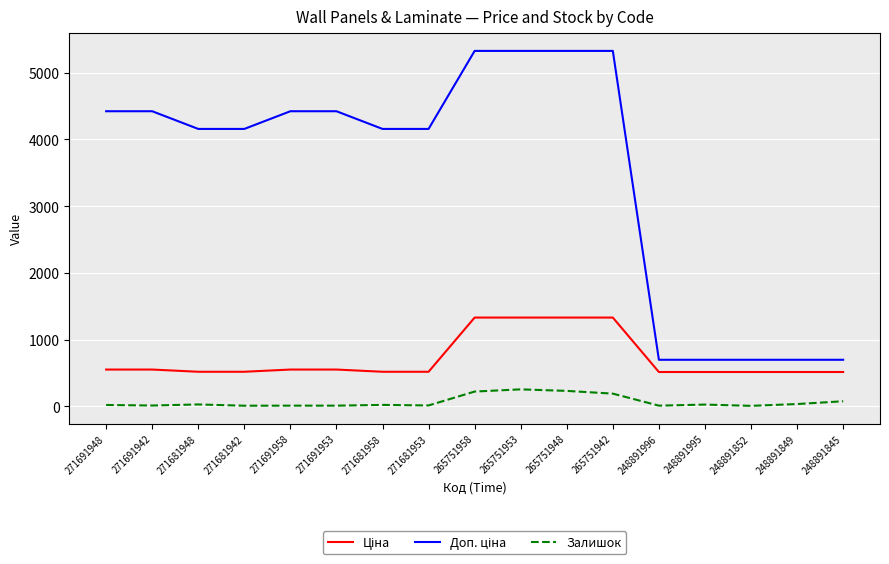

What is the maximum value shown in the chart?

5324.9